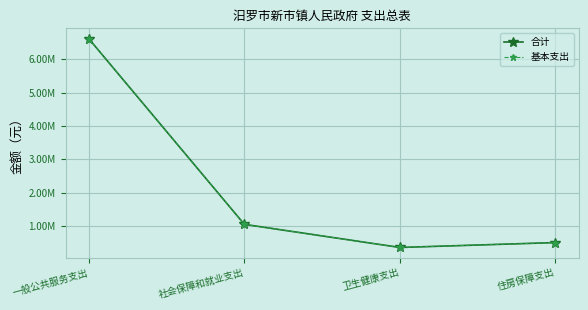

Does the chart have visible grid lines?

Yes